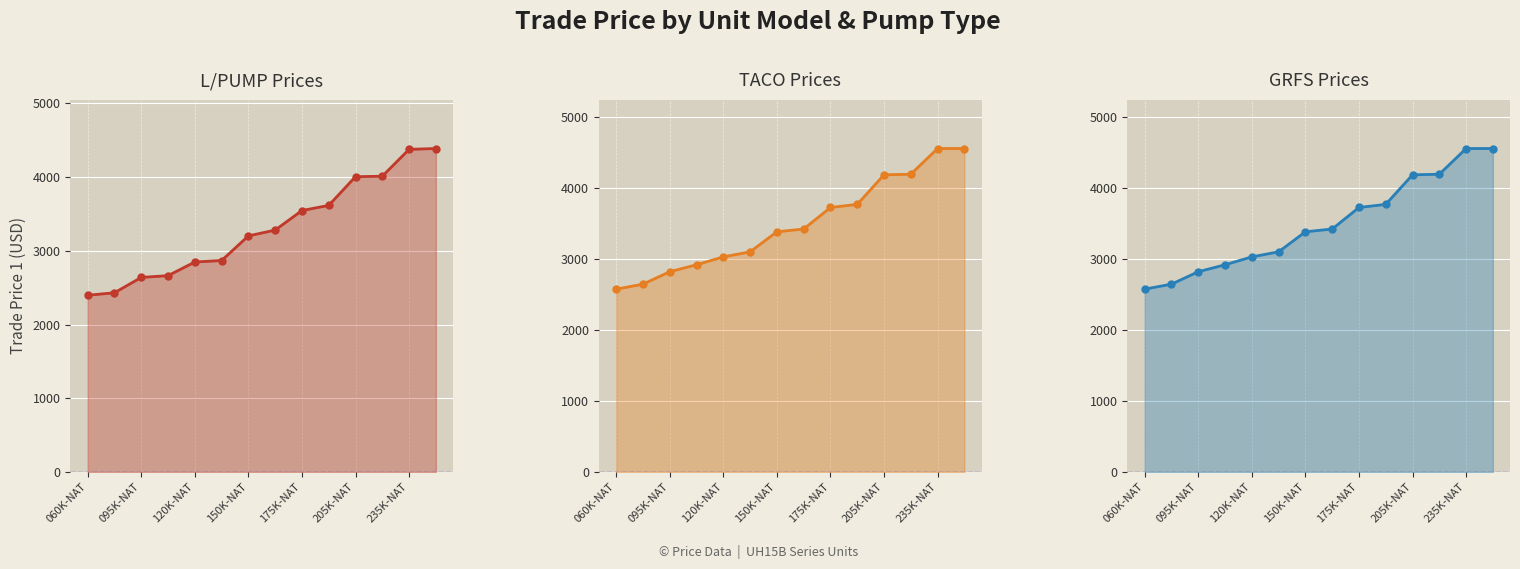

What is the spread (max minus min) of values at 205K-NAT?

231